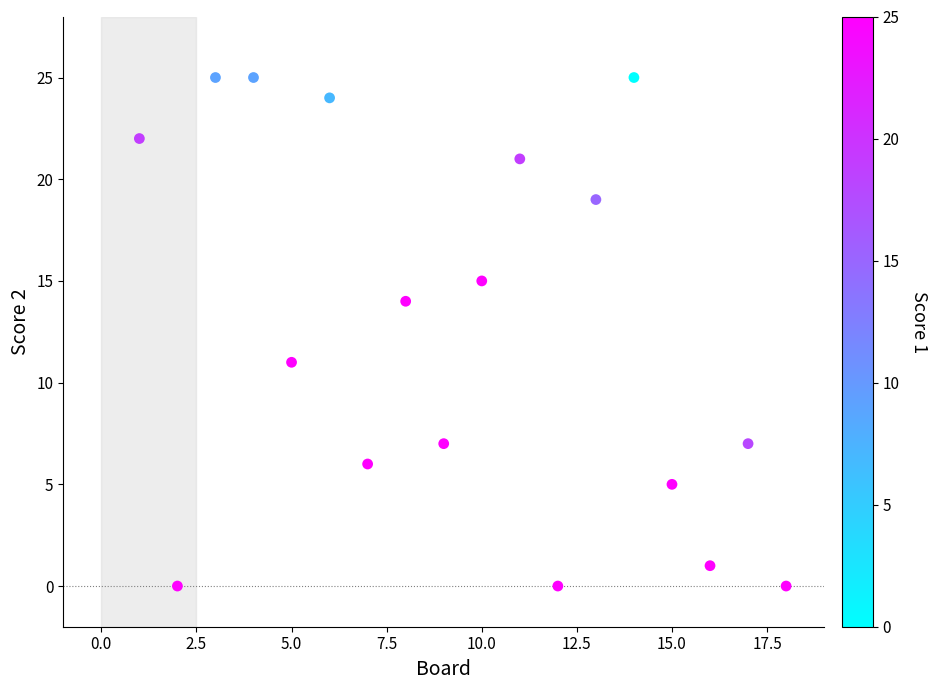

What is the range of Y values (max minus min)?

25